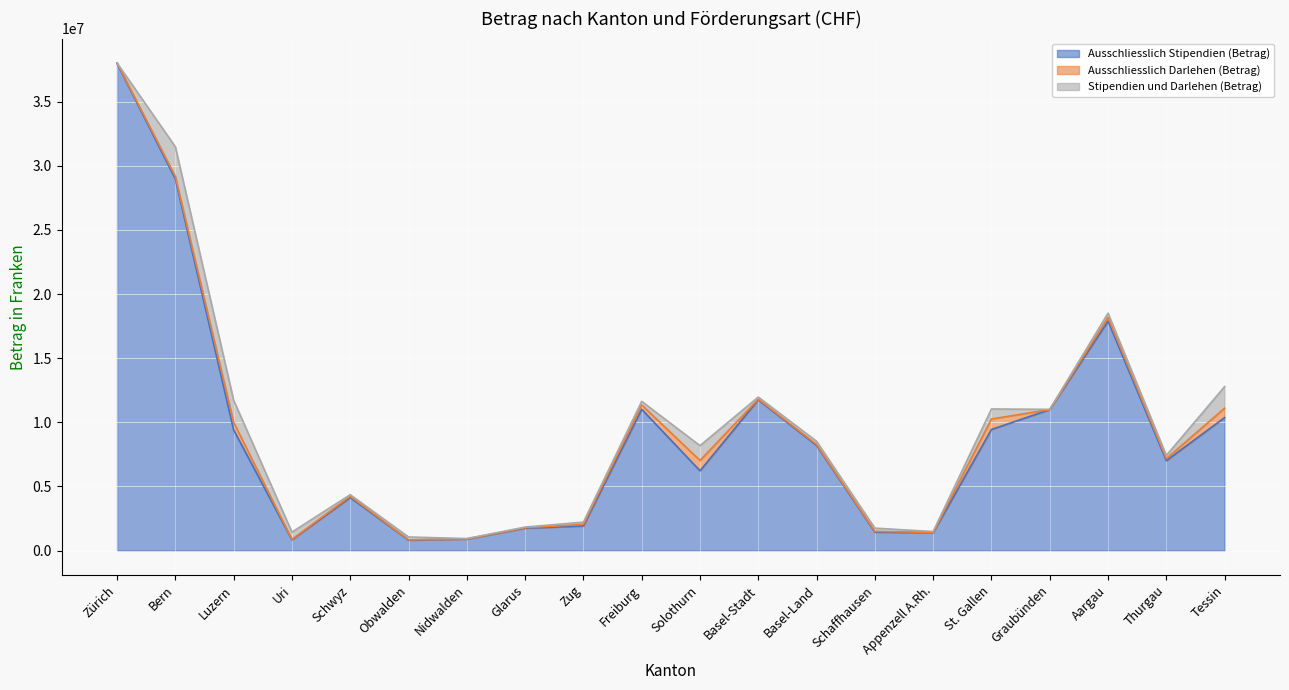

Which series has the largest total across all categories?

Ausschliesslich Stipendien (Betrag)